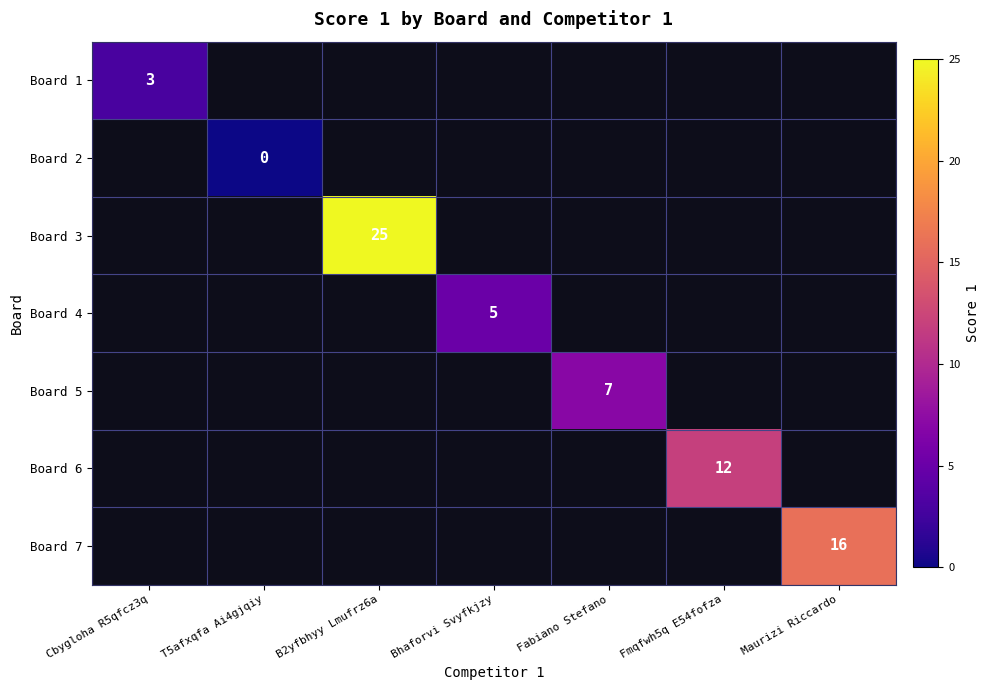

True or false: Board 7 has a value of 7.0 at Maurizi Riccardo.

False